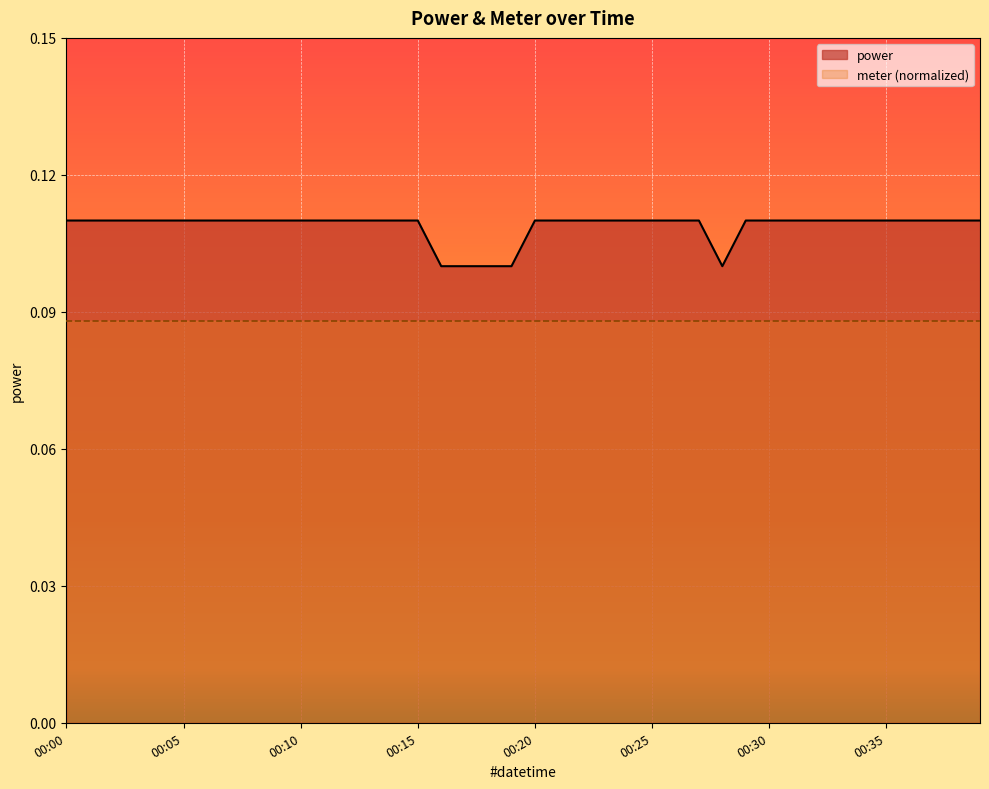

Which category has the lowest value across all series?

00:16